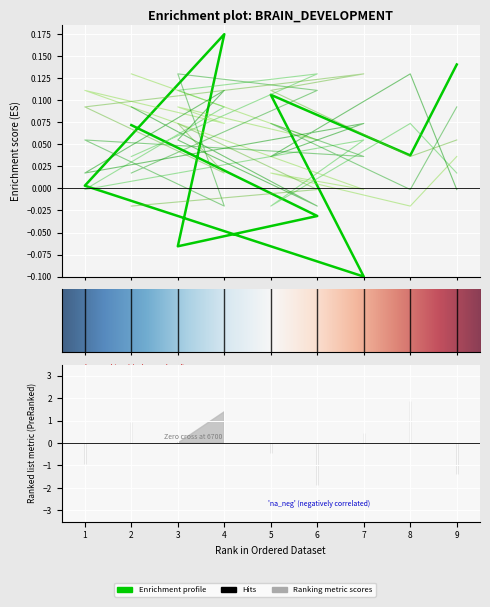

Is the value of col_9 at 2 greater than the value of col_3 at 1?

No